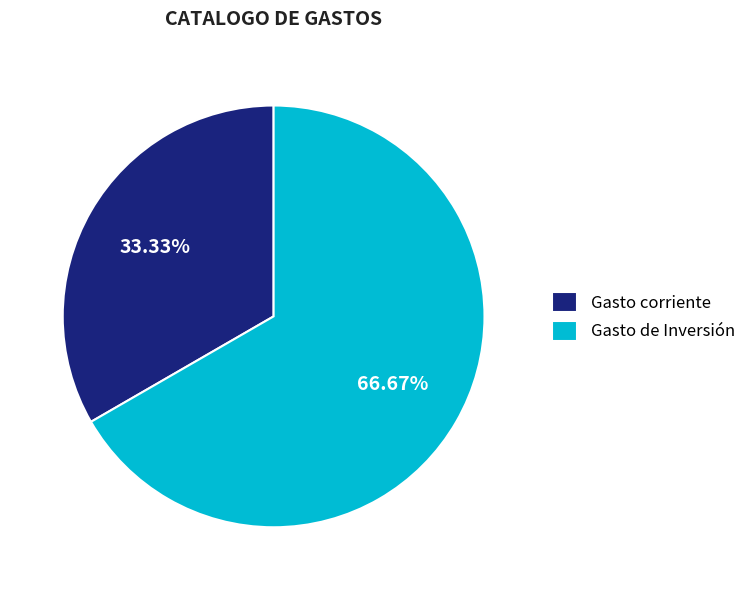

To the nearest percent, what is the difference between the largest and smallest slice percentages?

33%